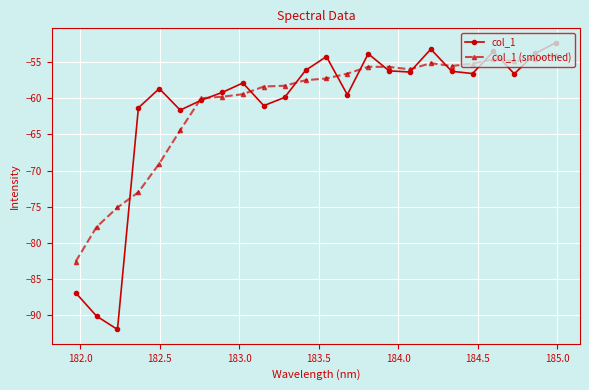

Is this an area chart (filled region under the line)?

No